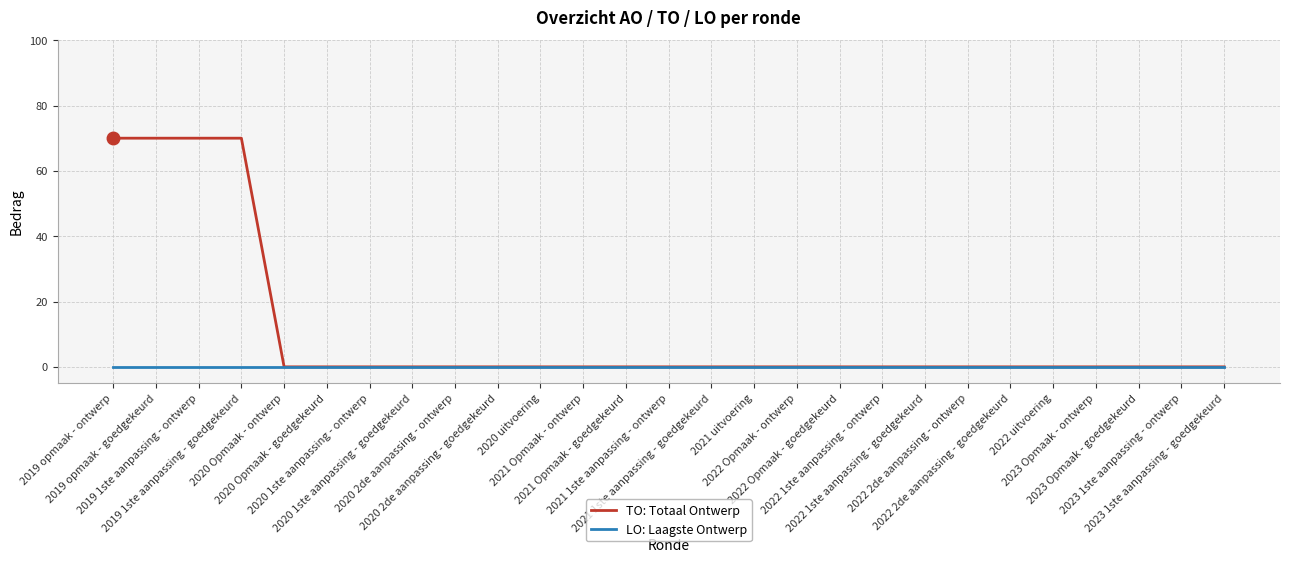

Reading left to right, list all the values displayed in this chart.

TO: Totaal Ontwerp: 70	70	70	70	0	0	0	0	0	0	0	0	0	0	0	0	0	0	0	0	0	0	0	0	0	0	0
LO: Laagste Ontwerp: 0	0	0	0	0	0	0	0	0	0	0	0	0	0	0	0	0	0	0	0	0	0	0	0	0	0	0